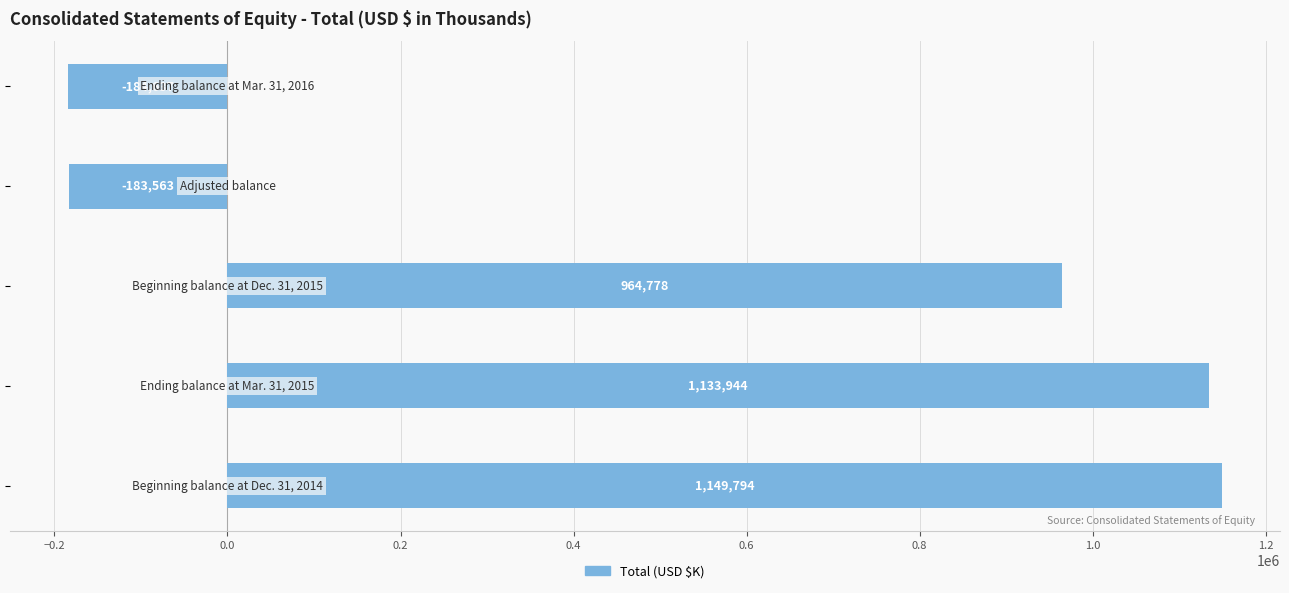

What is the minimum value shown in the chart?

-184637